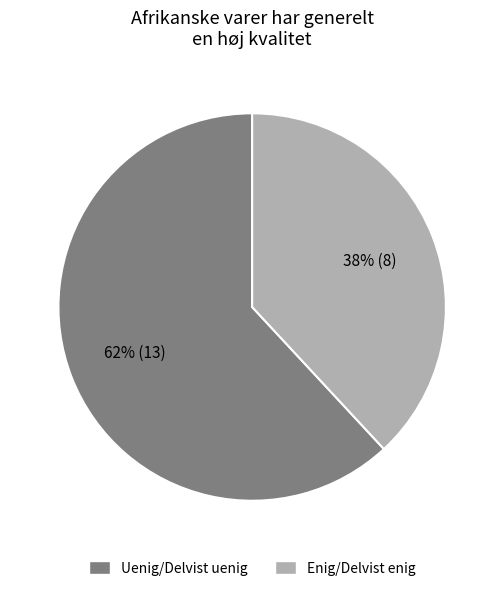

Does Enig/Delvist enig account for over 50% of the chart?

No